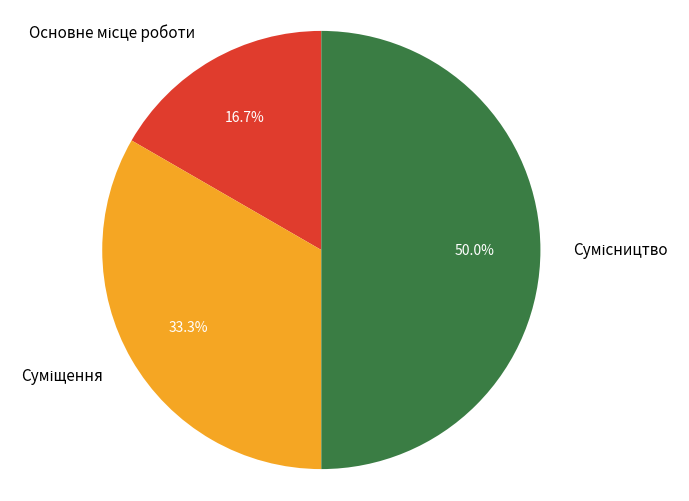

Which has a higher value, Суміщення or Сумісництво?

Сумісництво